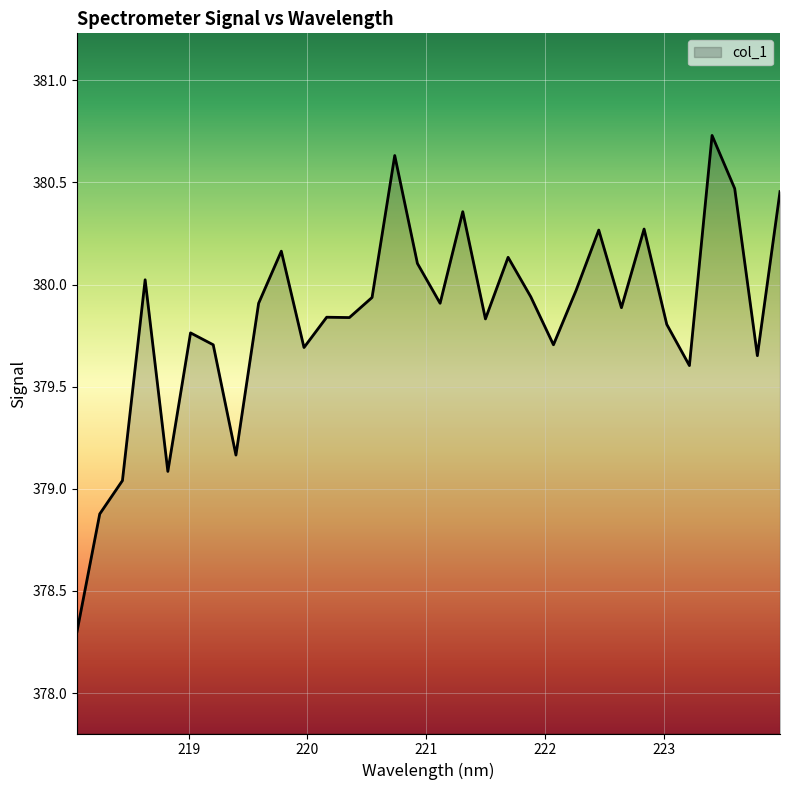

What is the greatest value displayed?

380.7